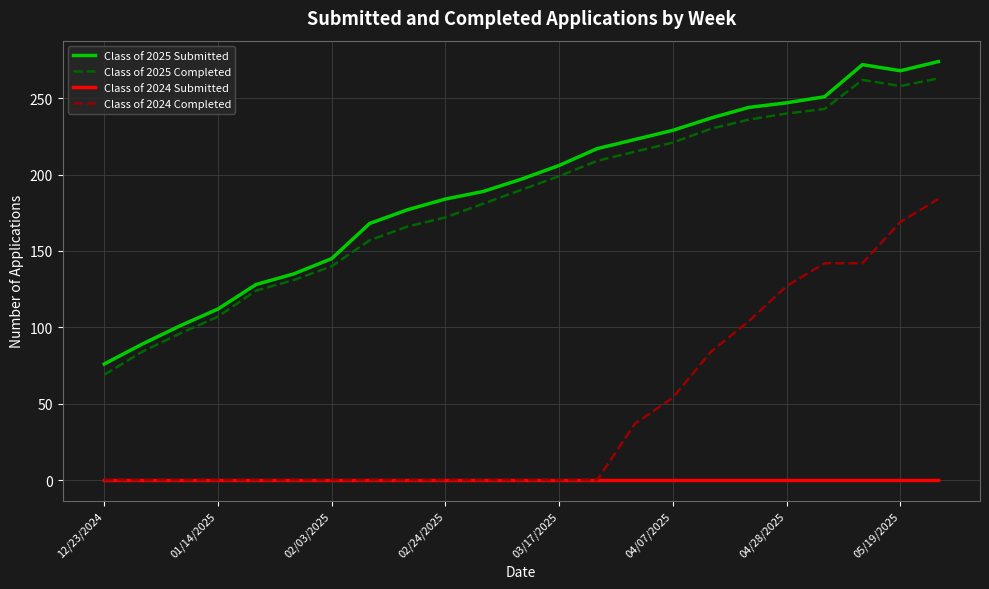

Does the chart have visible grid lines?

Yes